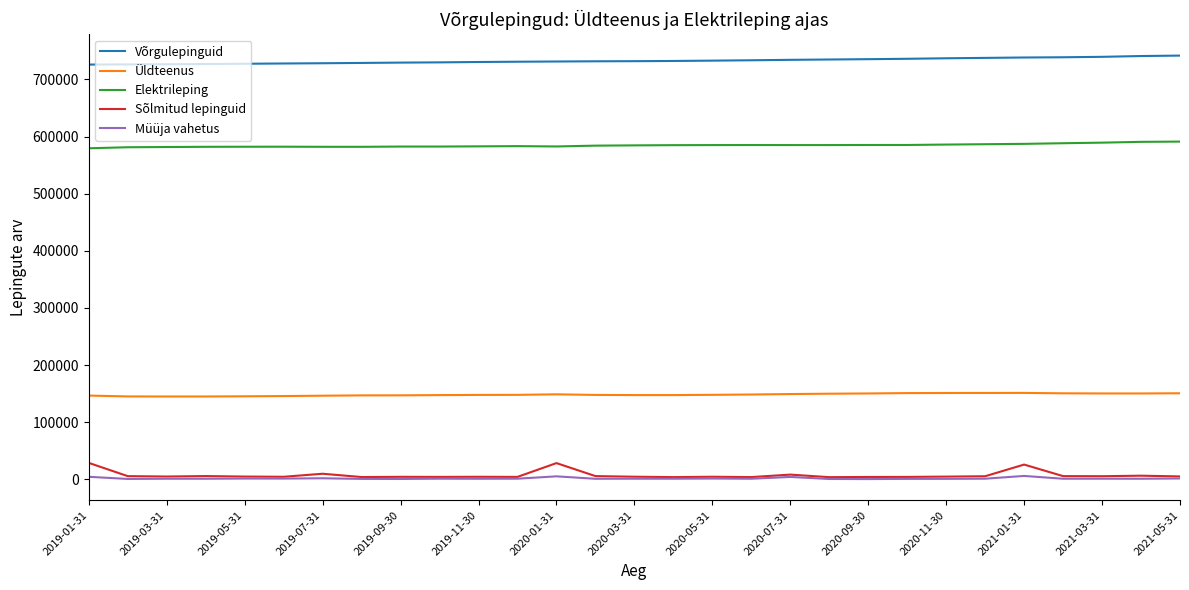

True or false: Elektrileping and Sõlmitud lepinguid cross at least once.

False